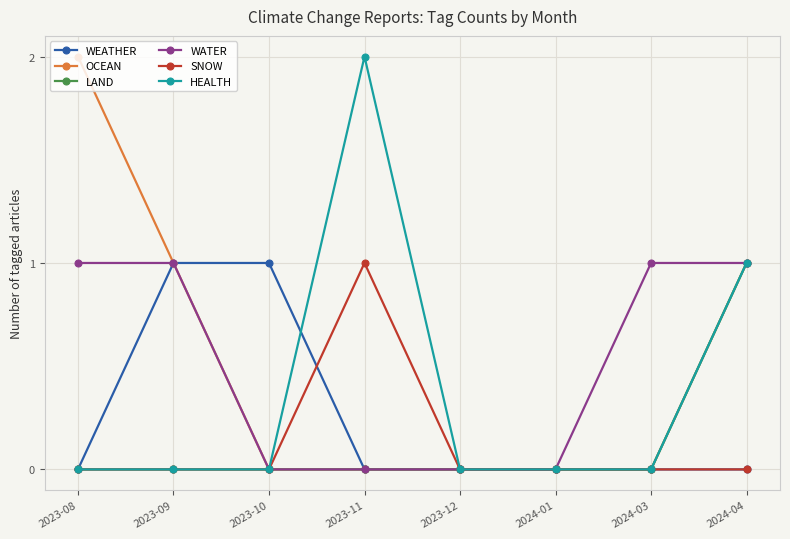

How many lines are shown in the chart?

6